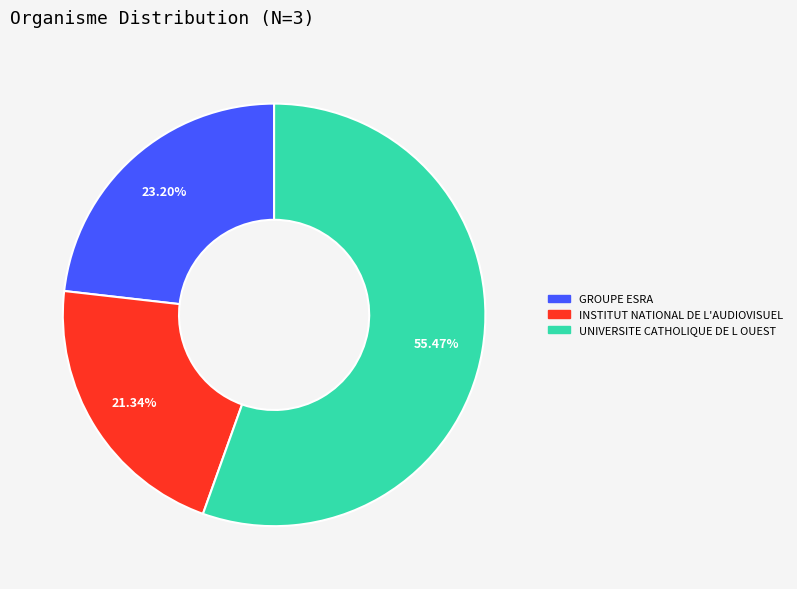

How many segments does this pie chart have?

3